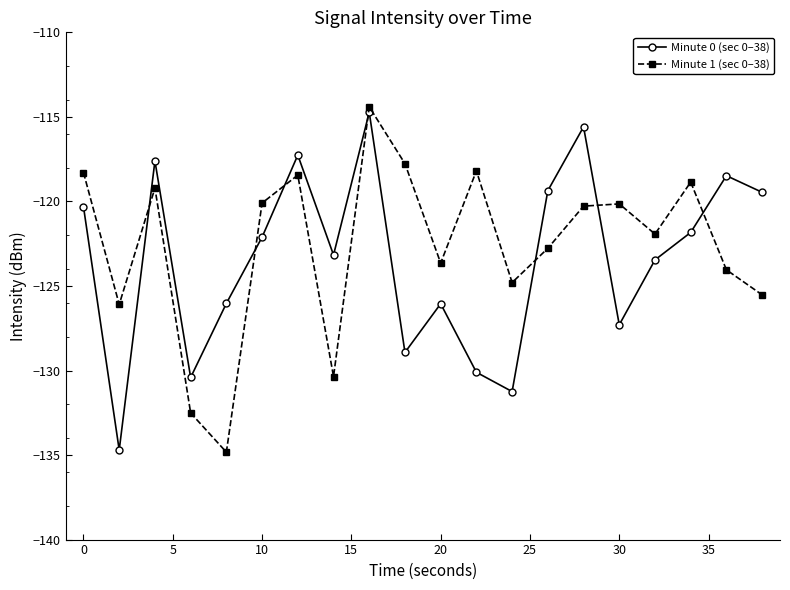

What is the sum of all Minute 1 (sec 0–38) values?

-2452.2